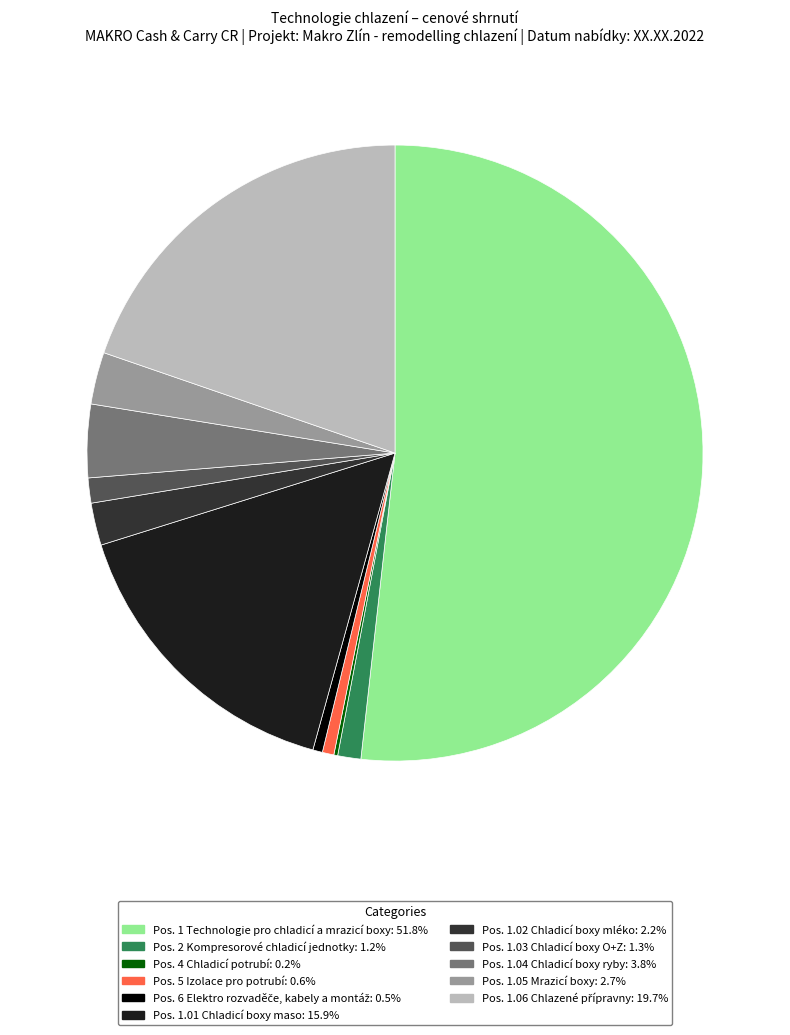

Is there a majority slice in this chart?

Yes